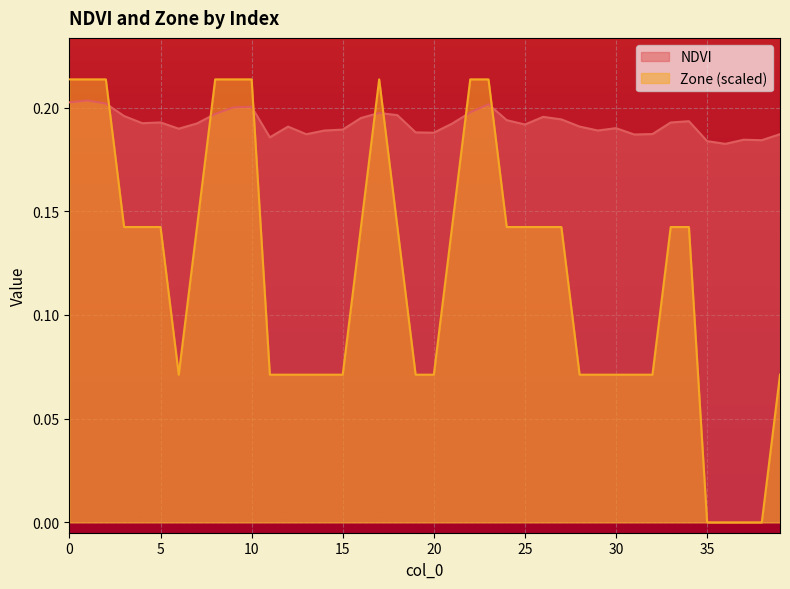

How many lines are shown in the chart?

2